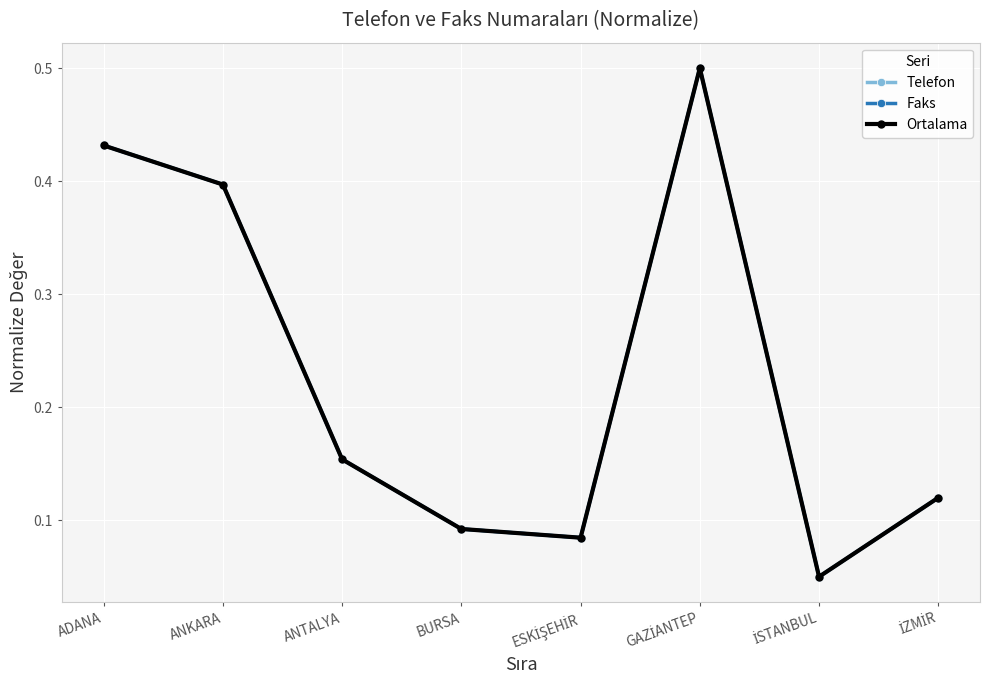

What is the sum of the Telefon values at ANKARA and BURSA?

0.5